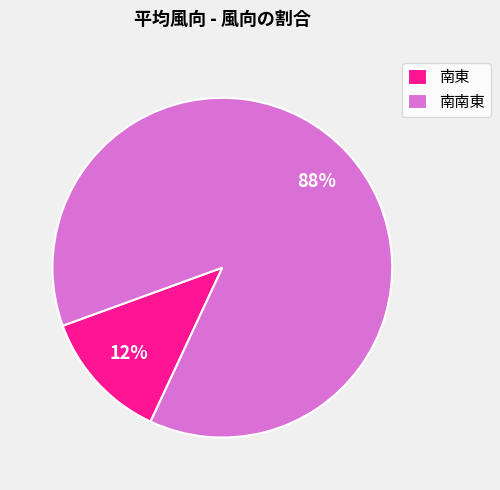

To the nearest percent, what is the combined percentage of 南南東 and 南東?

100%